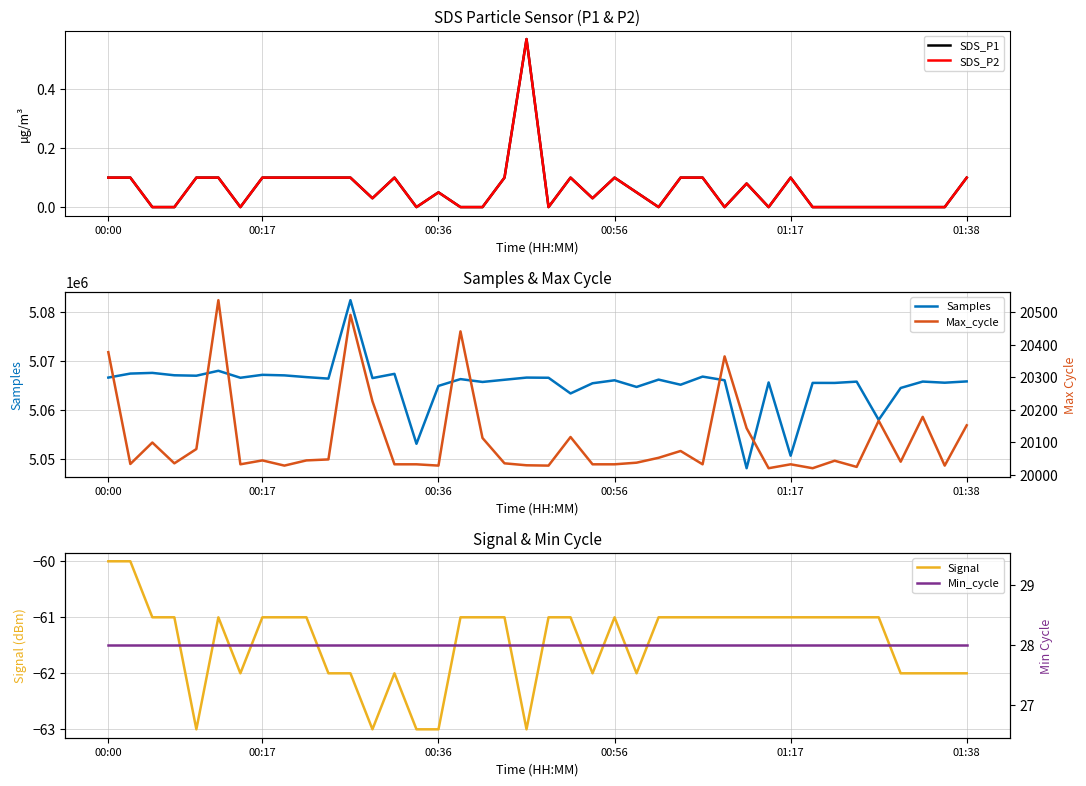

Count the number of categories in the chart.

40